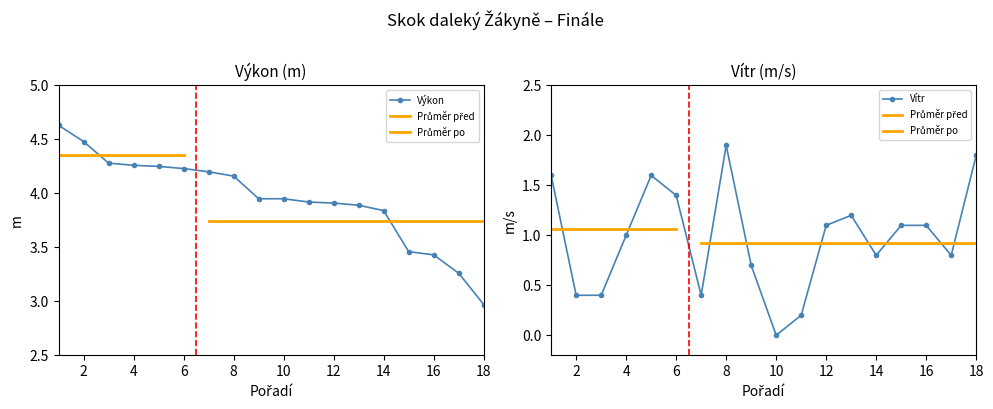

How many lines are shown in the chart?

2